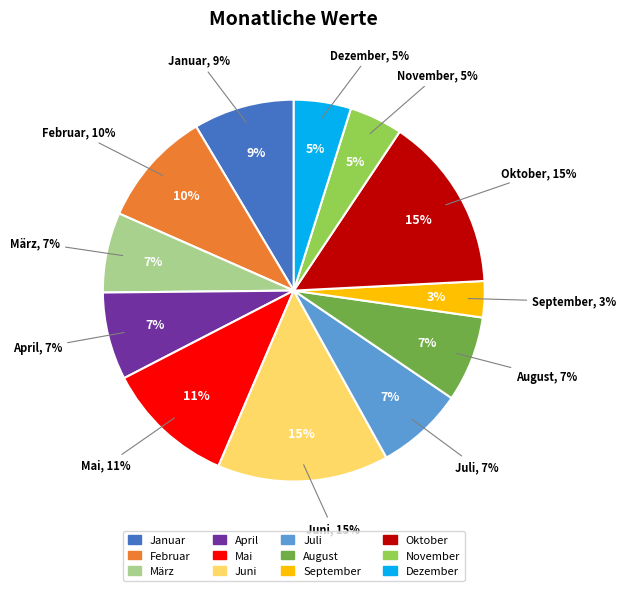

Does September account for over 50% of the chart?

No